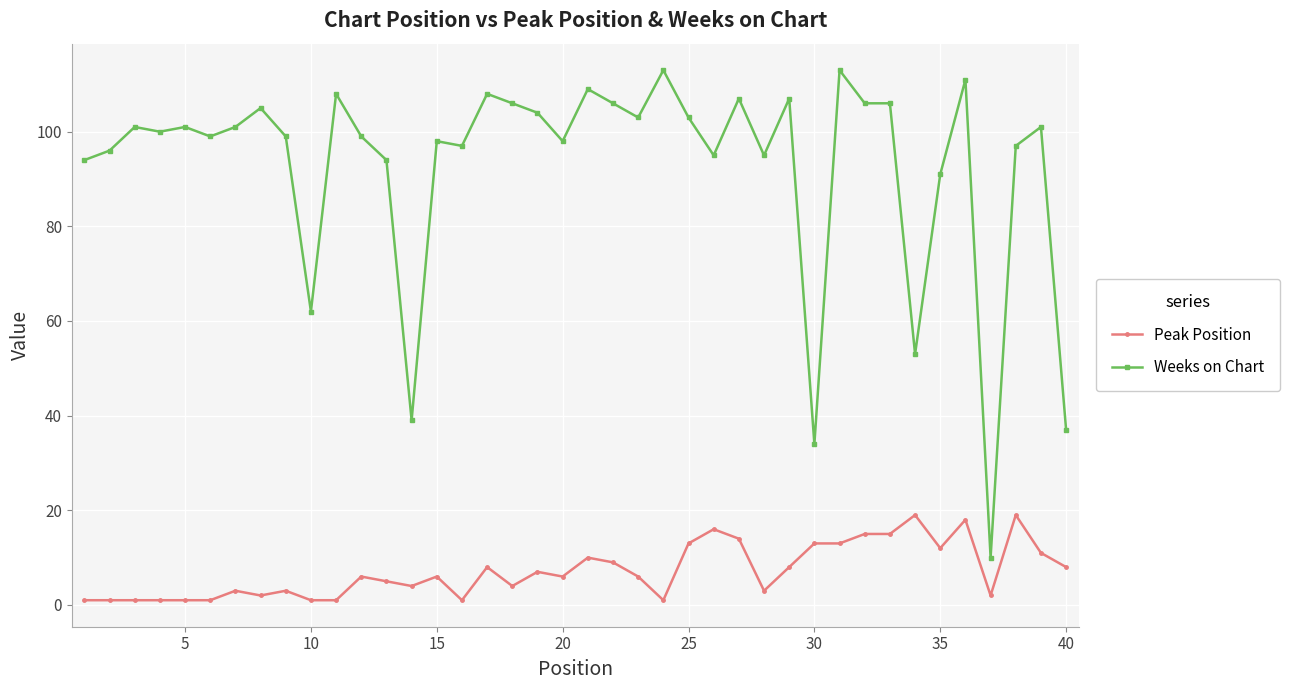

True or false: Weeks on Chart and Peak Position intersect in this chart.

False